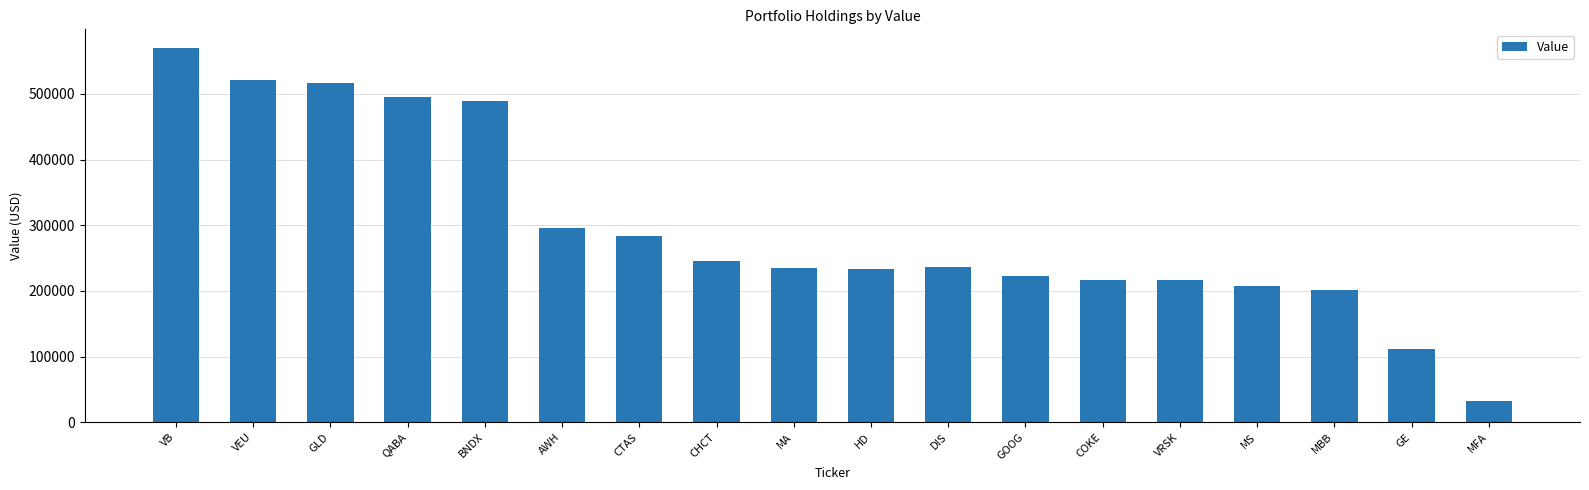

What is the label of the 9th bar from the right?

HD